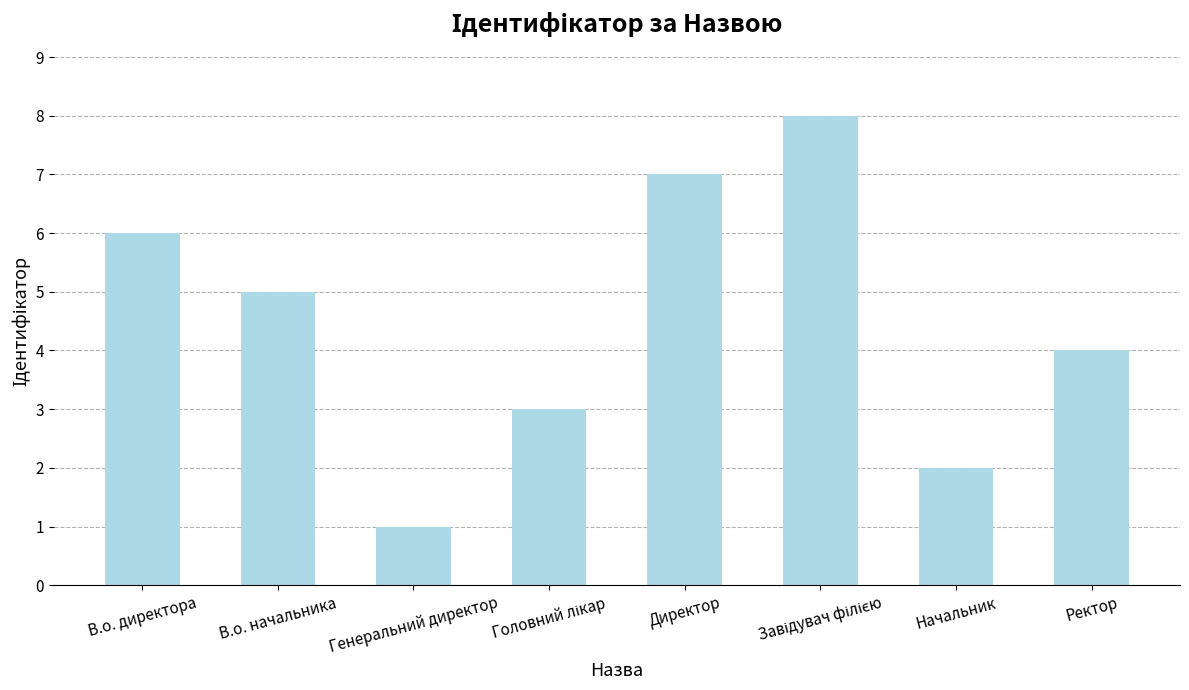

Is it true that the value at Ректор is 4?

True